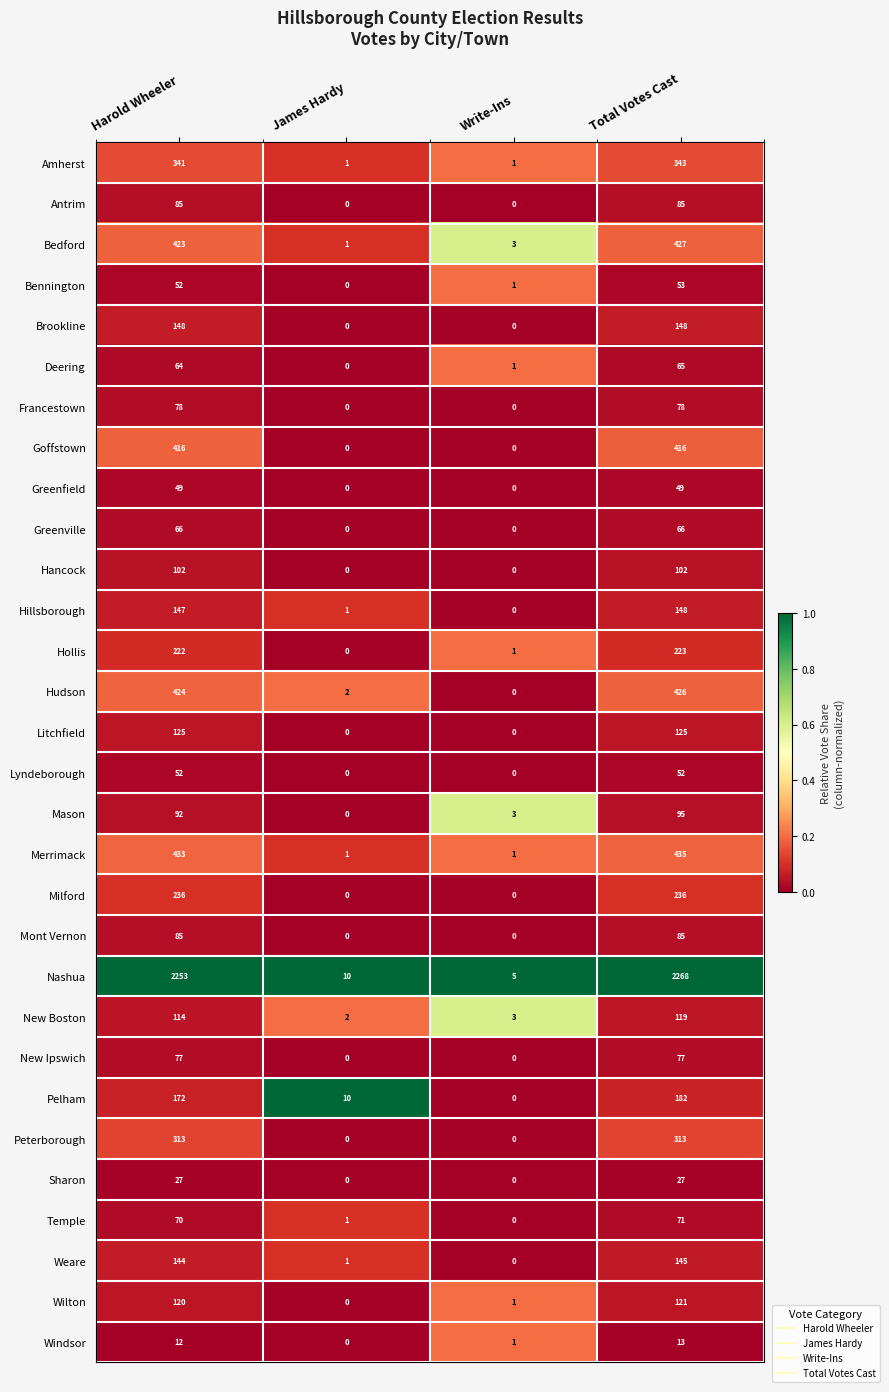

List the labels in order of Pelham value, largest first.

Total Votes Cast, Harold Wheeler, James Hardy, Write-Ins